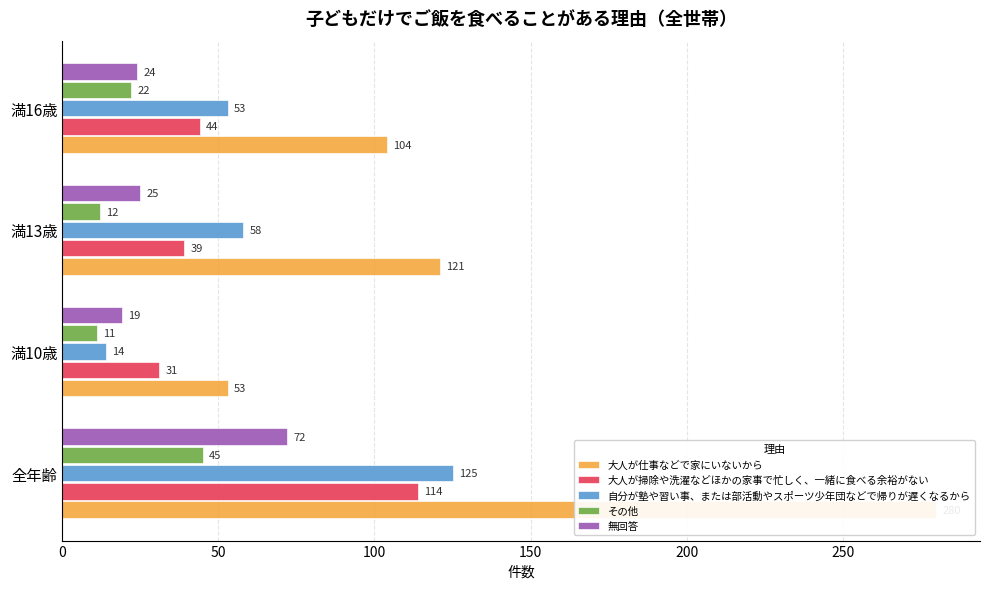

How many bars are there in total?

20